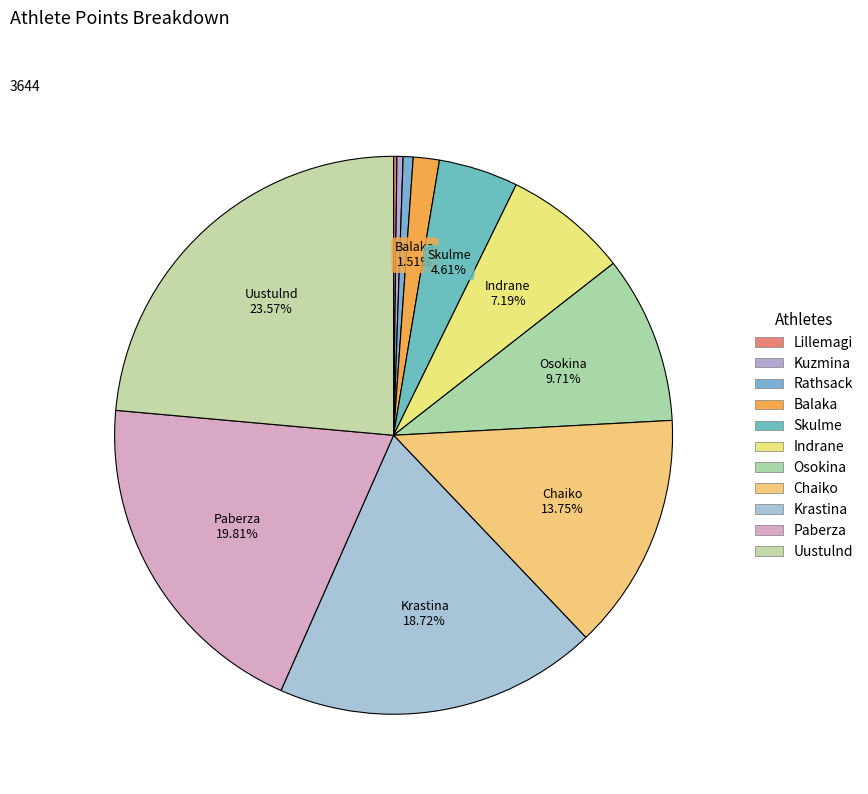

How many slices are in this pie chart?

11